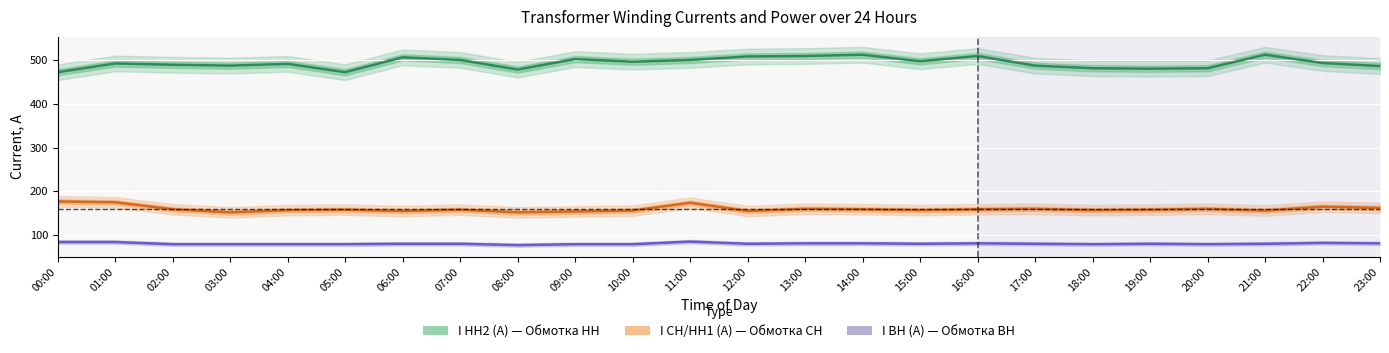

Reading right to left, transcribe all the data shown in this chart.

I НН2 (А): 487	494	513	482	481	482	488	510	498	513	510	509	501	497	503	479	501	507	473	492	488	490	493	473
I СН/НН1 (А): 162	165	156	160	158	157	160	159	157	159	160	155	174	156	154	152	158	155	158	157	152	159	175	177
I ВН (А): 81	82	80	79	80	79	80	81	80	81	81	80	85	79	79	77	80	80	79	79	79	79	84	84